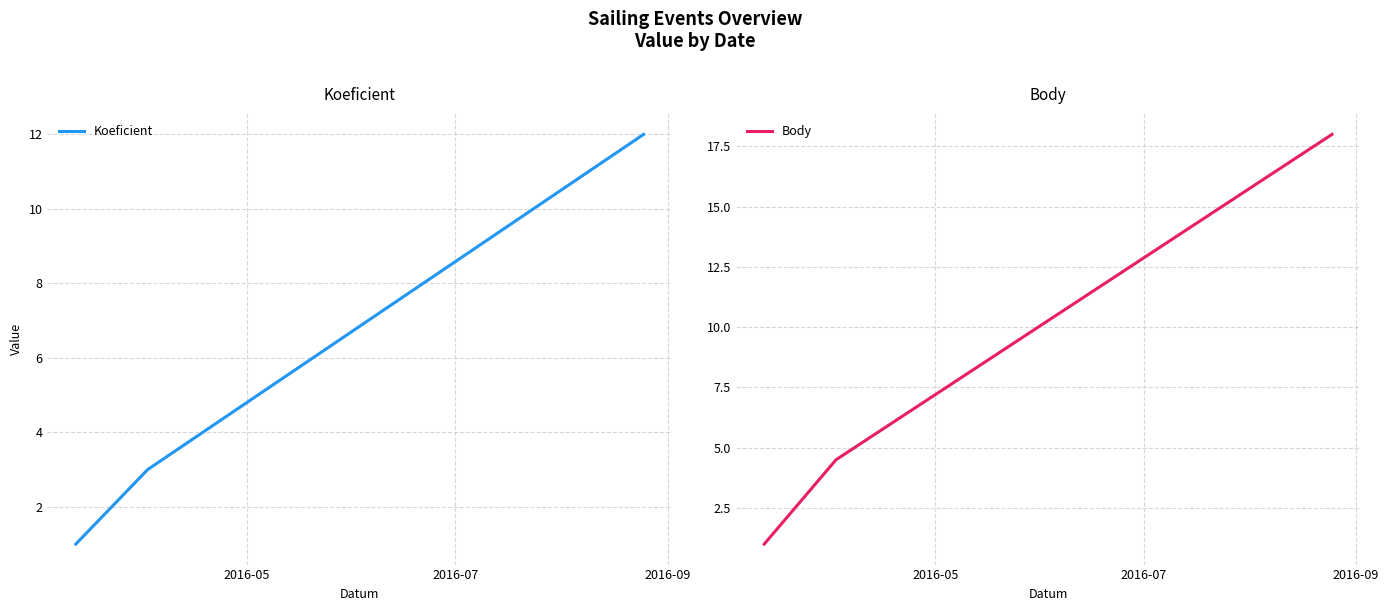

What is the lowest value of the Body series?

1.0